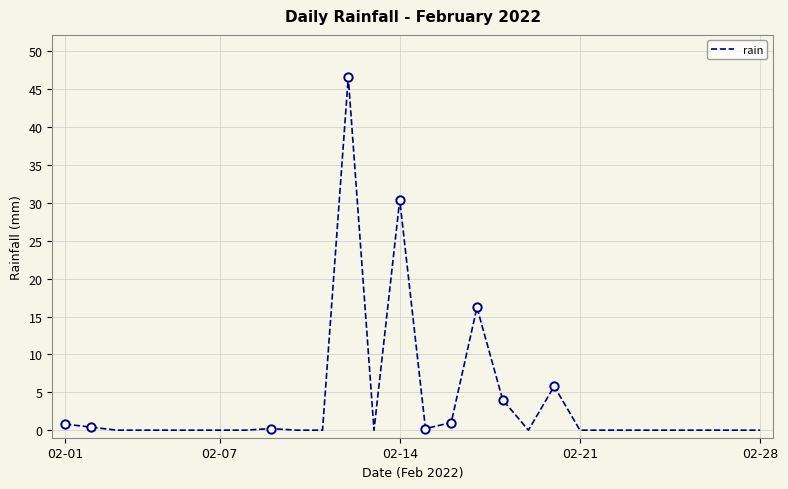

What is the maximum value shown in the chart?

46.6